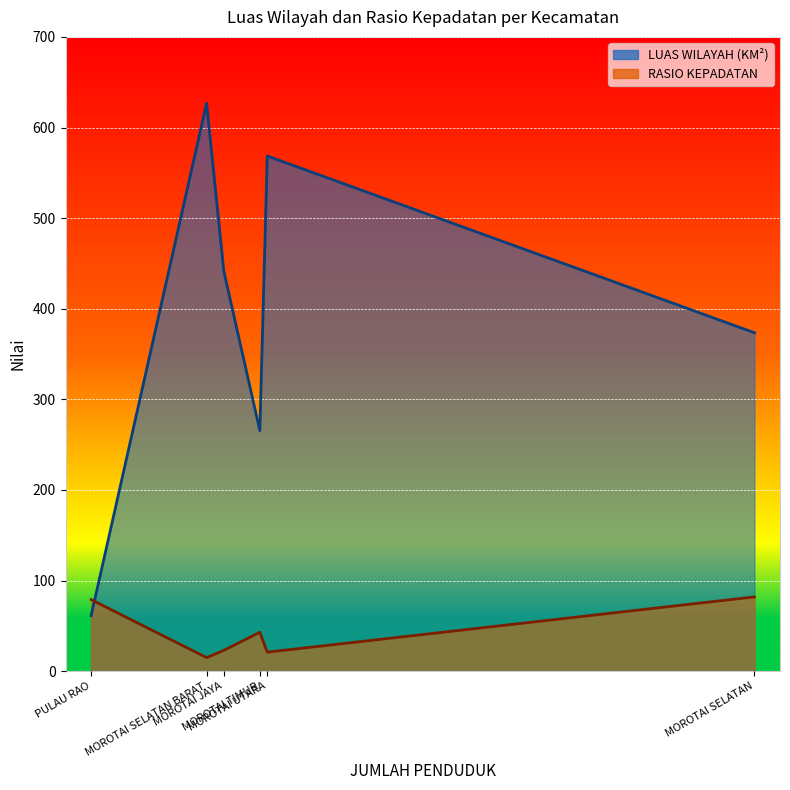

True or false: LUAS WILAYAH (KM²) has a value of 373.5 at MOROTAI SELATAN.

True